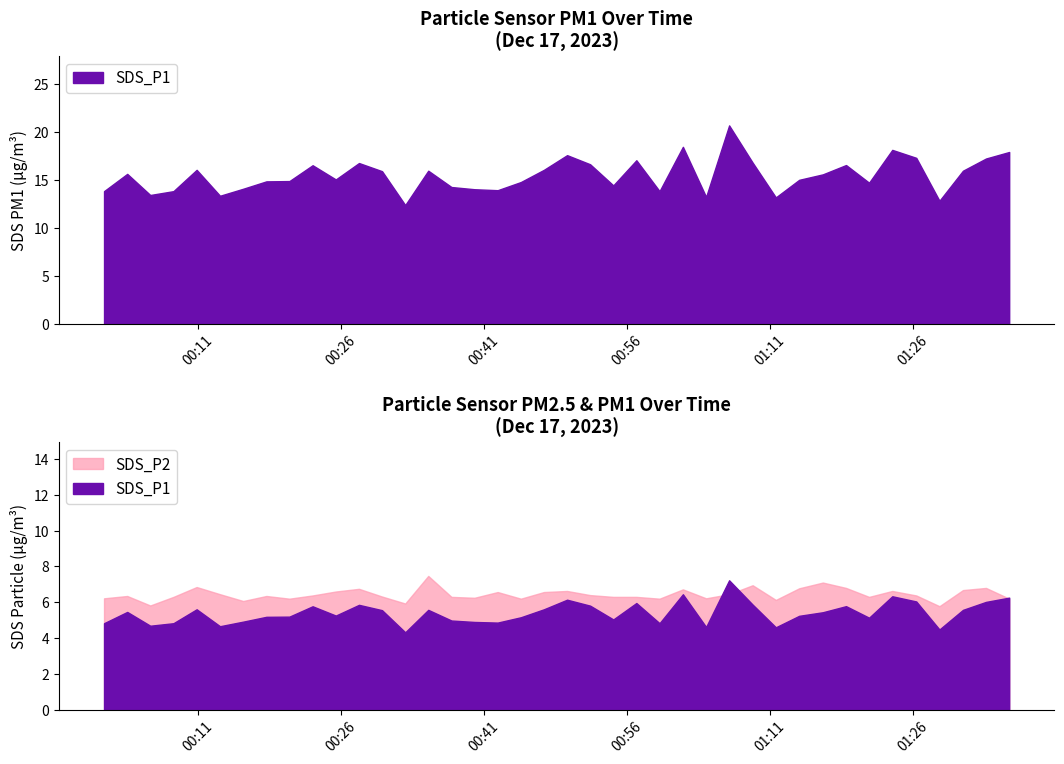

Read the SDS_P2 value at 2023/12/17 01:33:39.

6.8